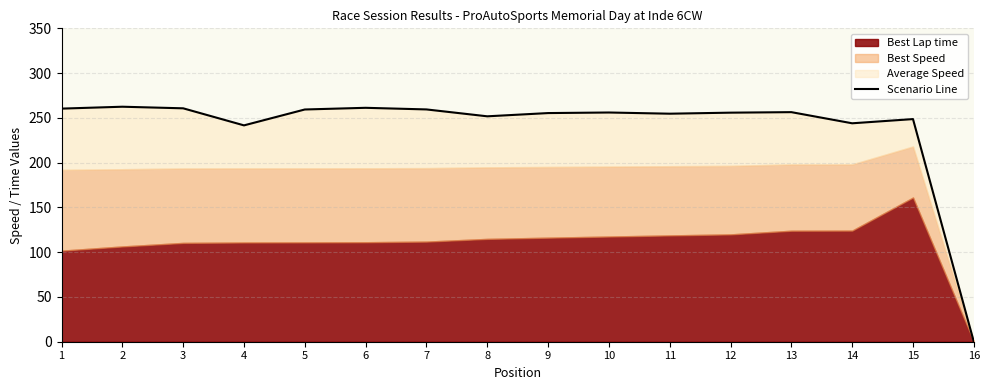

What is the value of the 10th point from the left?

256.0